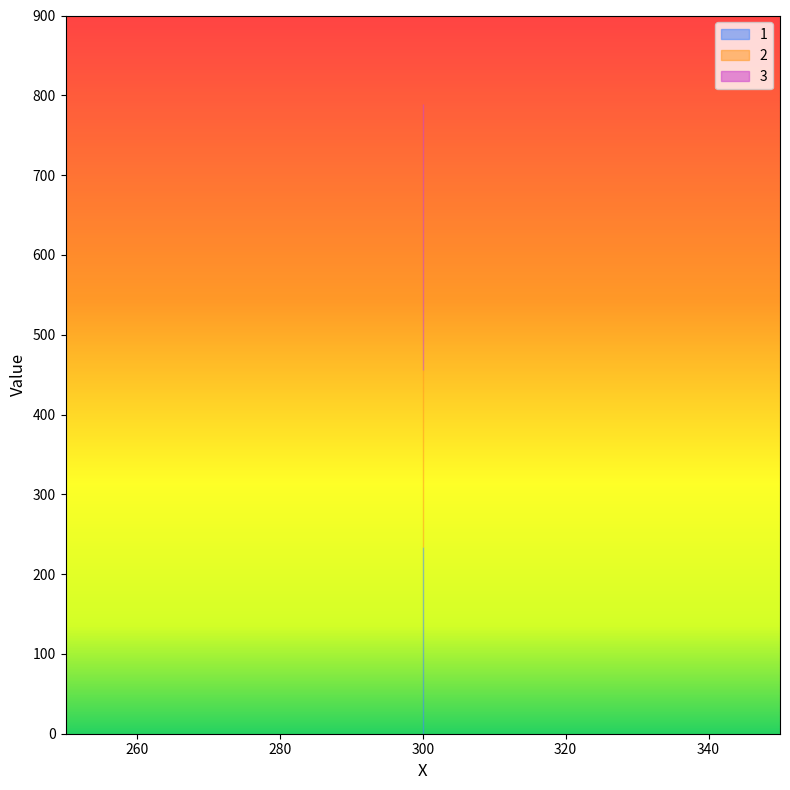

The 2 series shows 273 at 300. True or false?

False